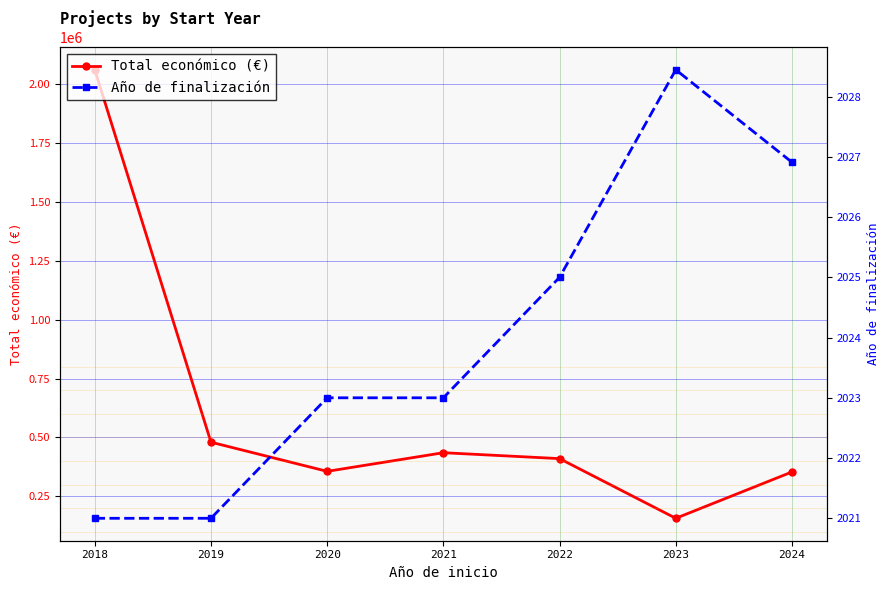

At which label is Año de finalización closest to 2024?

2020